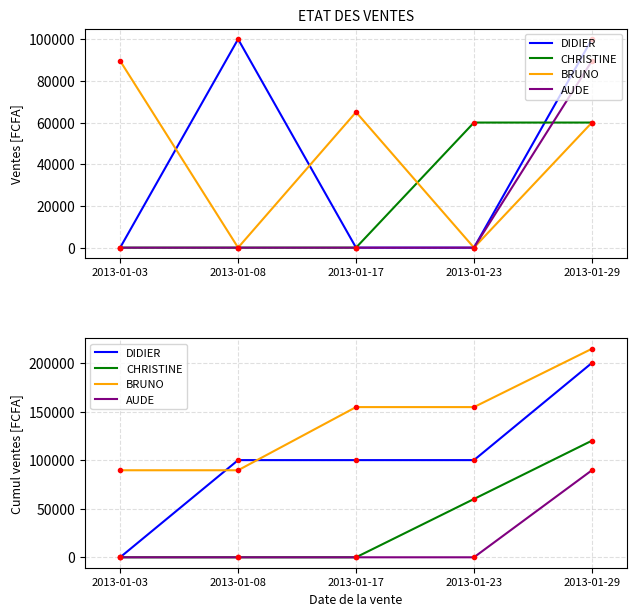

Reading left to right, transcribe all the data shown in this chart.

DIDIER: 2013-01-03=0	2013-01-08=100000	2013-01-17=100000	2013-01-23=100000	2013-01-29=200000
CHRISTINE: 2013-01-03=0	2013-01-08=0	2013-01-17=0	2013-01-23=60000	2013-01-29=120000
BRUNO: 2013-01-03=89560	2013-01-08=89560	2013-01-17=154560	2013-01-23=154560	2013-01-29=214560
AUDE: 2013-01-03=0	2013-01-08=0	2013-01-17=0	2013-01-23=0	2013-01-29=89560